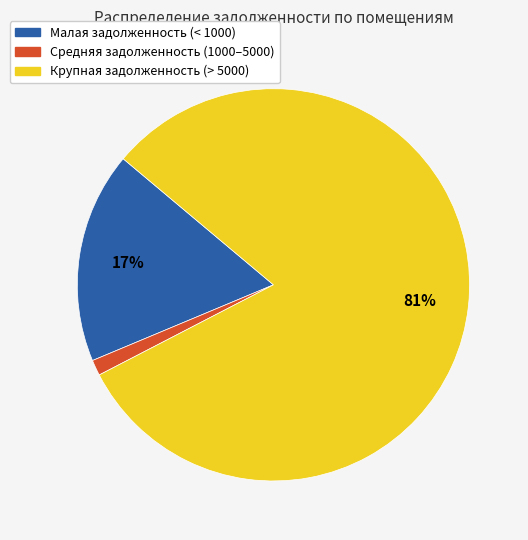

What percentage is the Малая задолженность (< 1000) slice, to the nearest percent?

17%